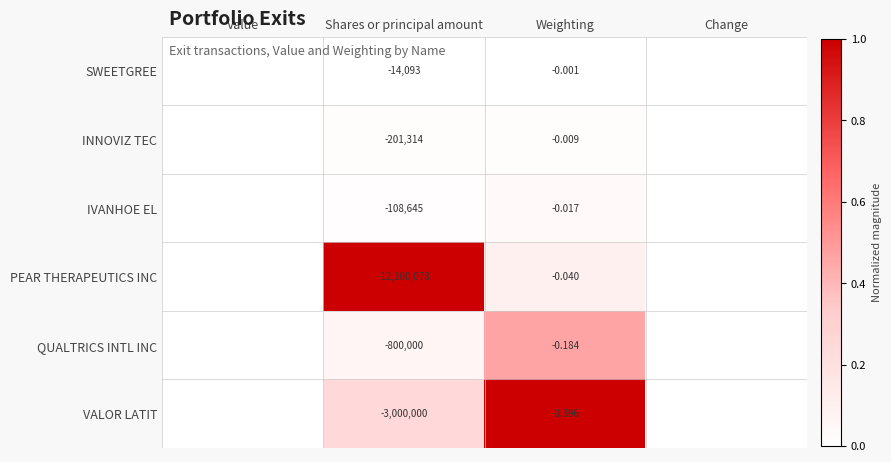

Rank the series at Weighting from lowest to highest value.

VALOR LATIT, QUALTRICS INTL INC, PEAR THERAPEUTICS INC, IVANHOE EL, INNOVIZ TEC, SWEETGREE